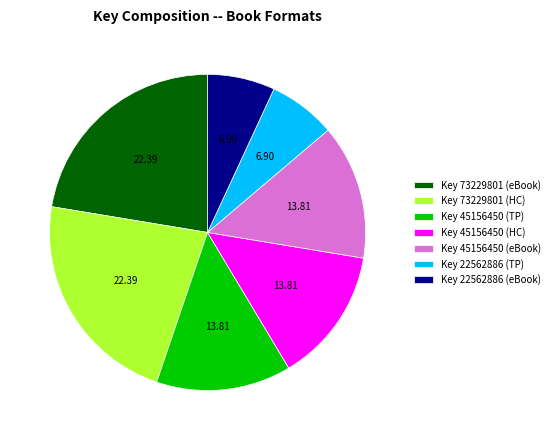

Is there a majority slice in this chart?

No